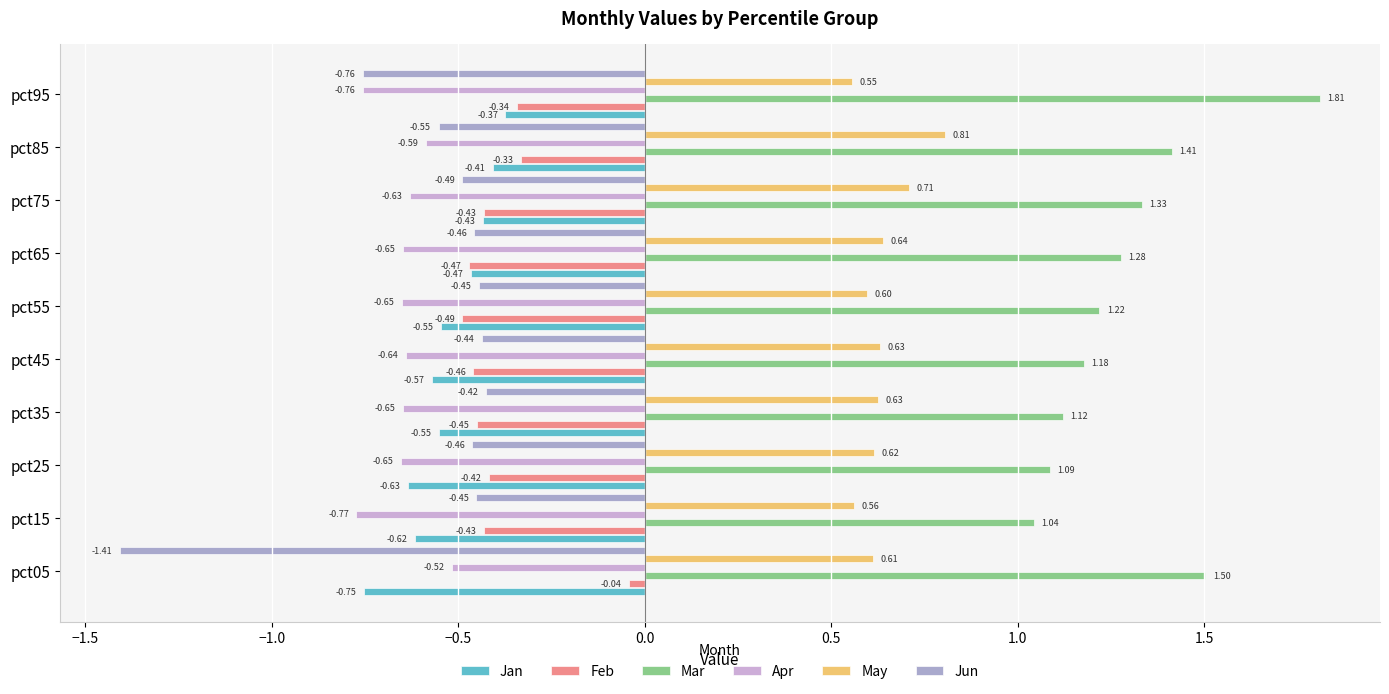

Which series has the largest range (max minus min)?

Jun